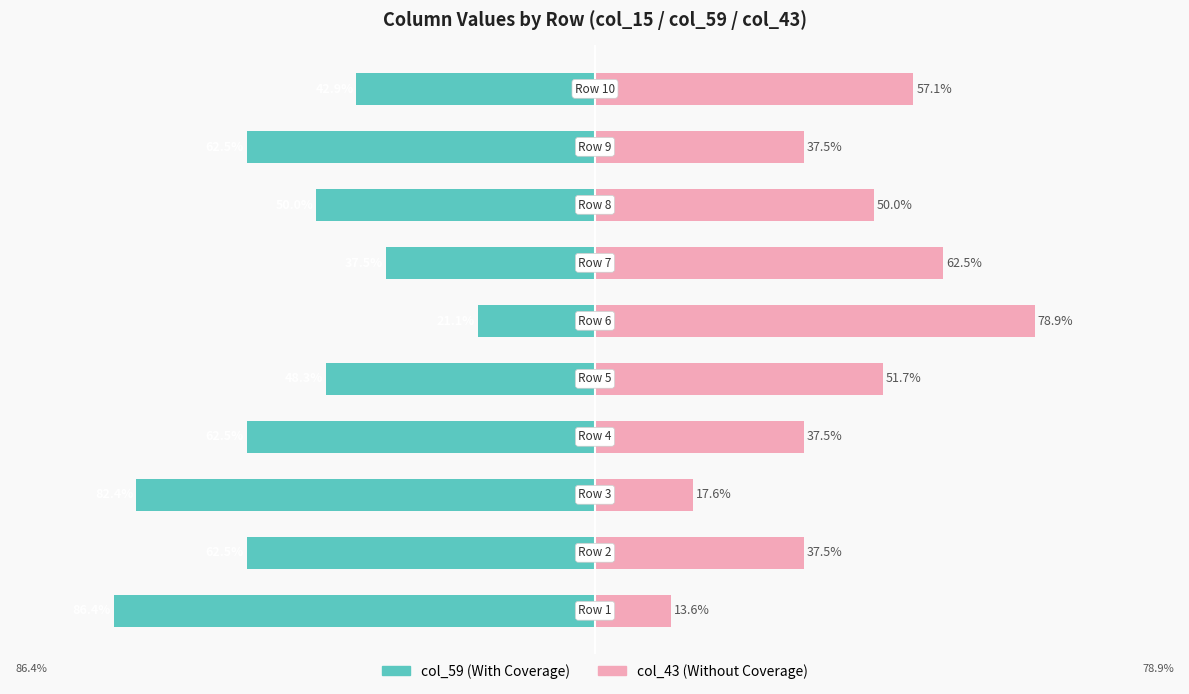

Reading left to right, transcribe all the data shown in this chart.

col_59 (With Coverage): 0=-86.4	1=-62.5	2=-82.4	3=-62.5	4=-48.3	5=-21.1	6=-37.5	7=-50.0	8=-62.5	9=-42.9
col_43 (Without Coverage): 0=13.6	1=37.5	2=17.6	3=37.5	4=51.7	5=78.9	6=62.5	7=50.0	8=37.5	9=57.1